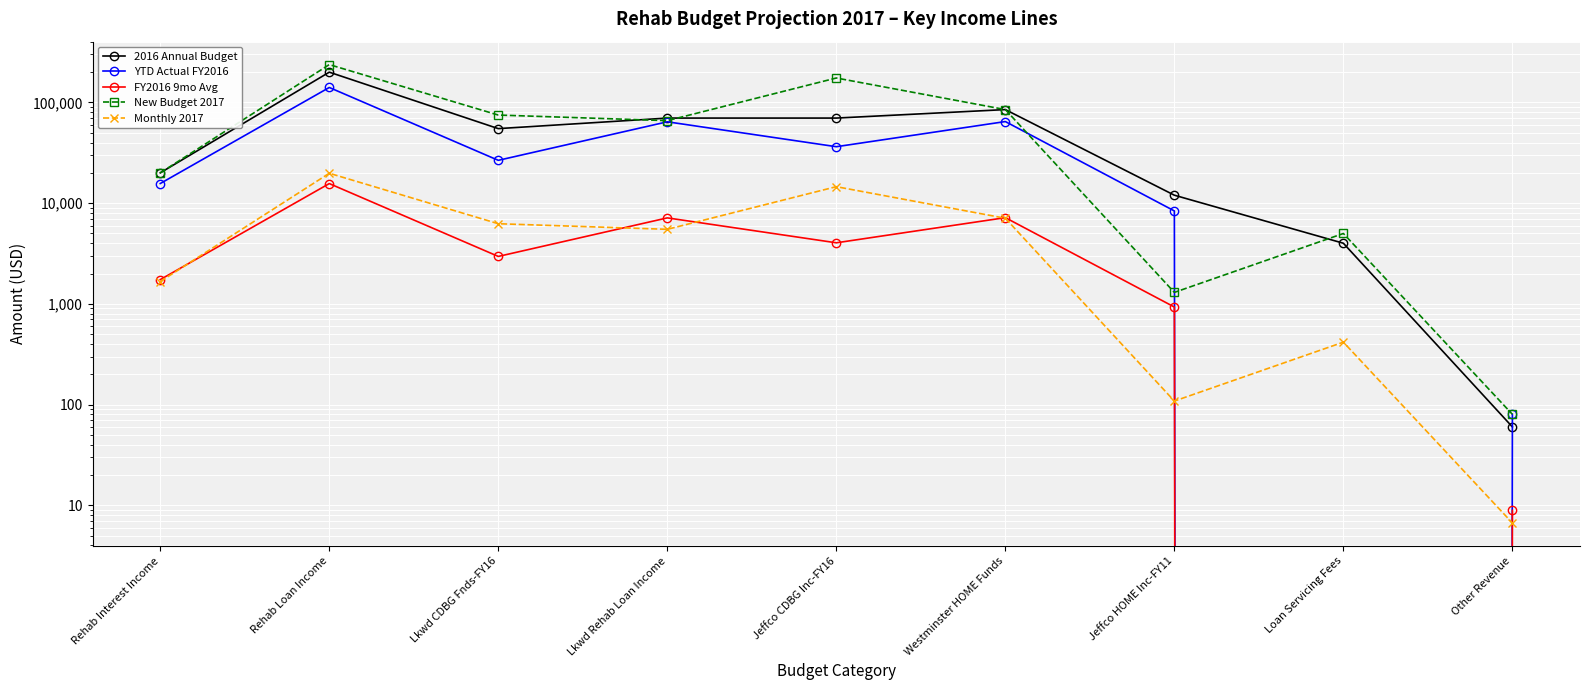

At which label is Monthly 2017 closest to 9912?

Westminster HOME Funds